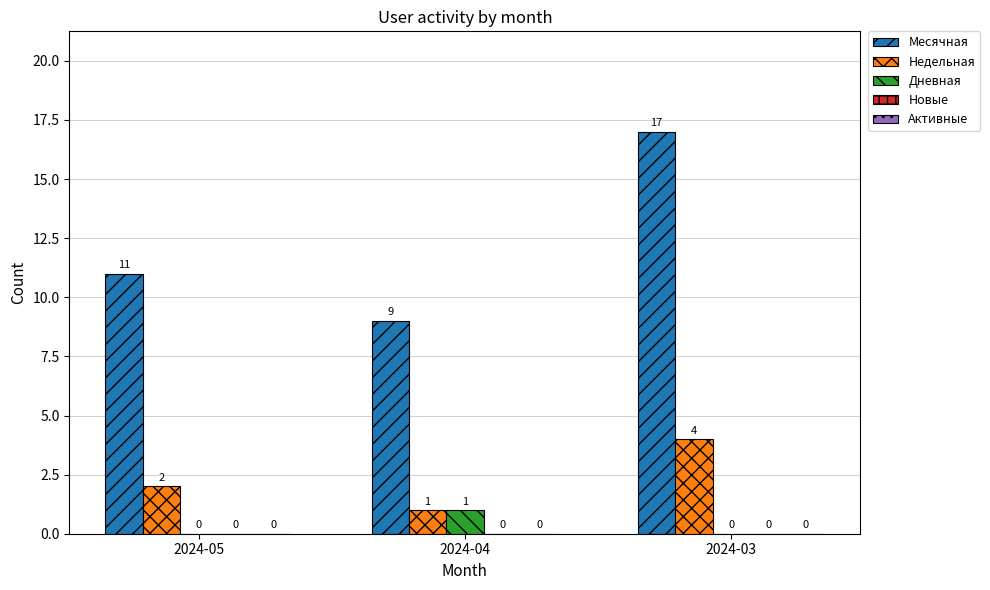

Which series has the largest total across all categories?

Месячная